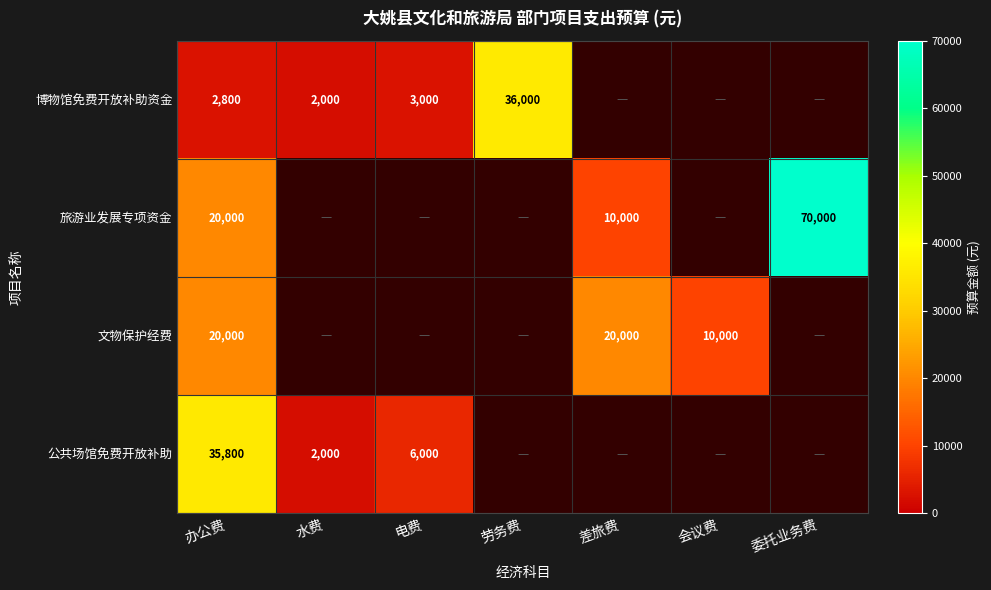

The value of 博物馆免费开放补助资金 at 电费 is 3000. True or false?

True